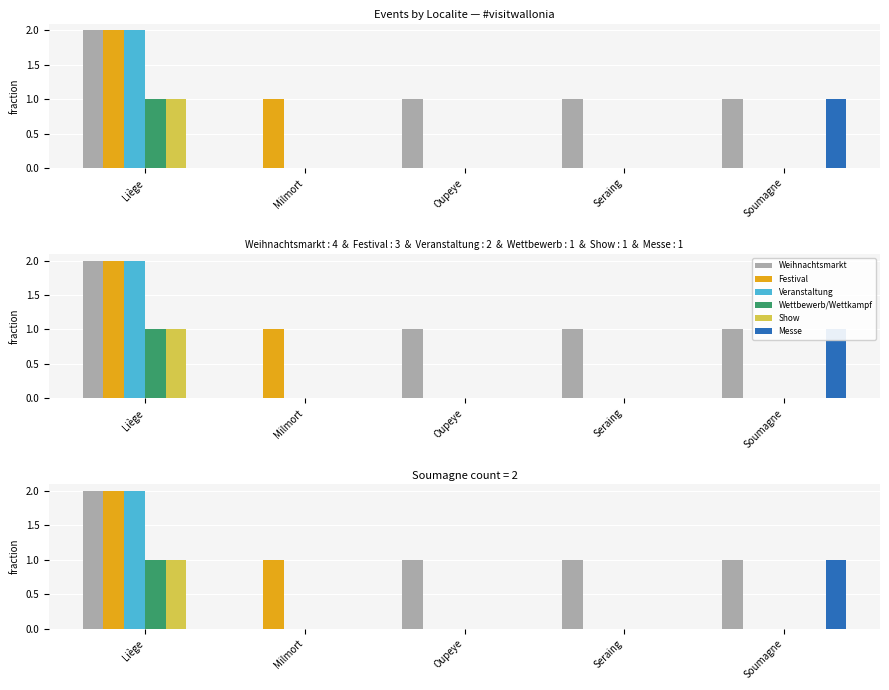

List the series in order of their peak value, highest first.

Weihnachtsmarkt, Festival, Veranstaltung, Wettbewerb/Wettkampf, Show, Messe